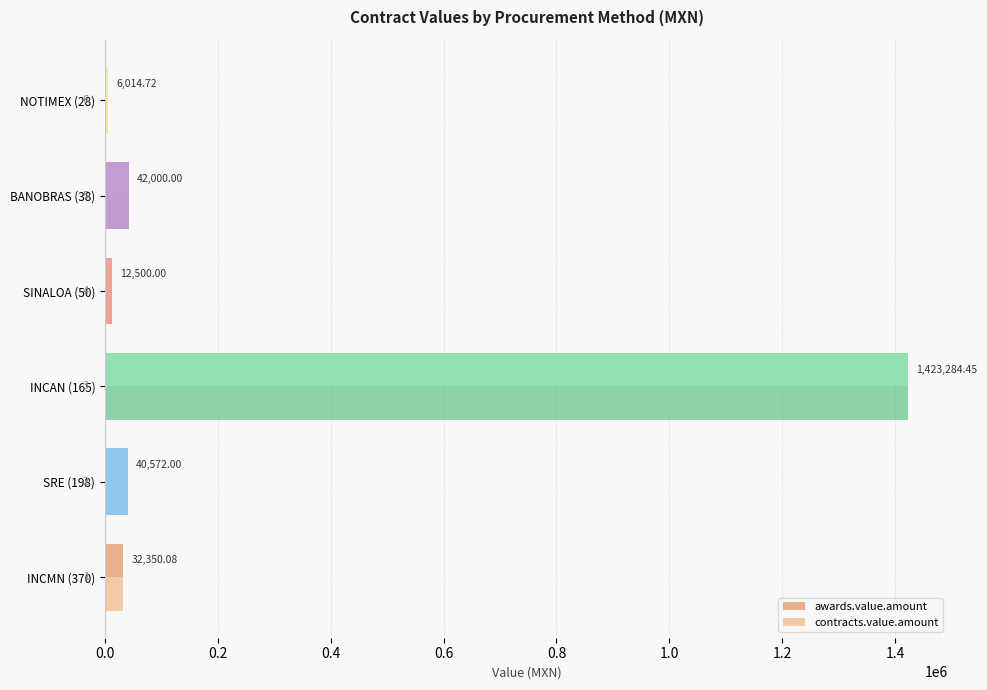

How many series are shown in this chart?

2